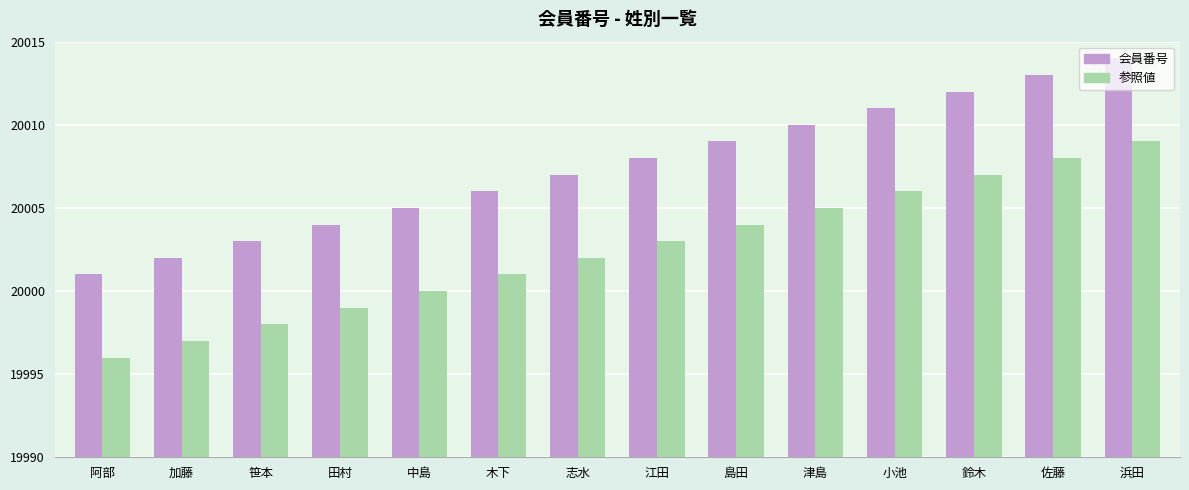

Is the value of 参照値 at 笹本 greater than the value of 会員番号 at 田村?

No